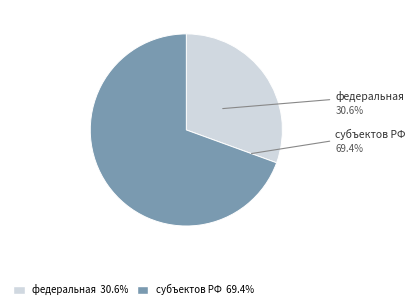

Between федеральная and субъектов РФ, which is larger?

субъектов РФ